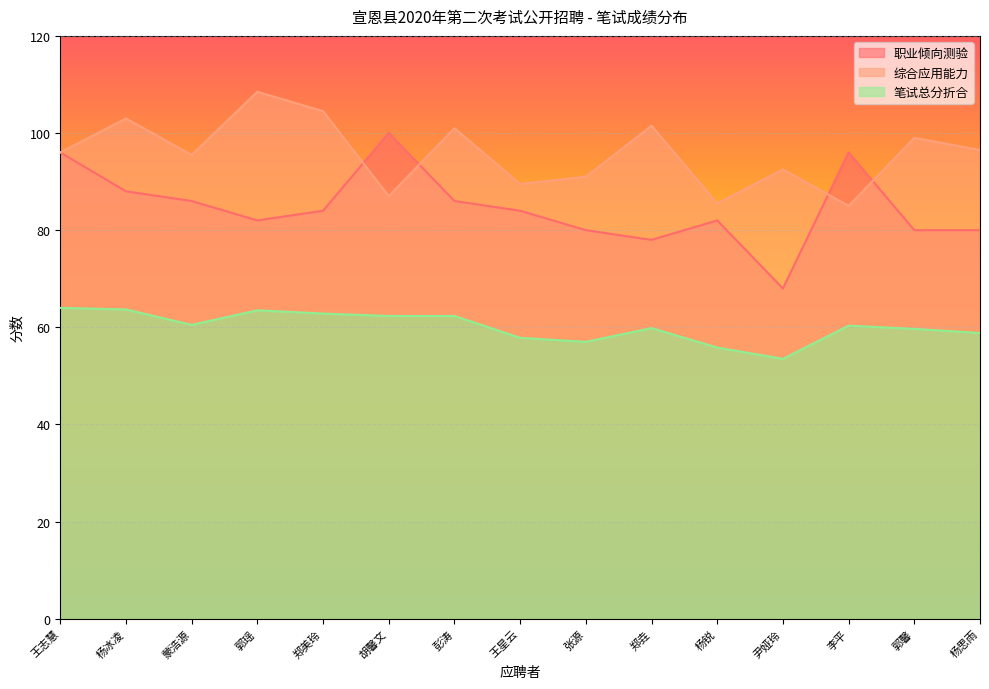

What is the value of the 职业倾向测验 point at the 7th from the left?

86.0